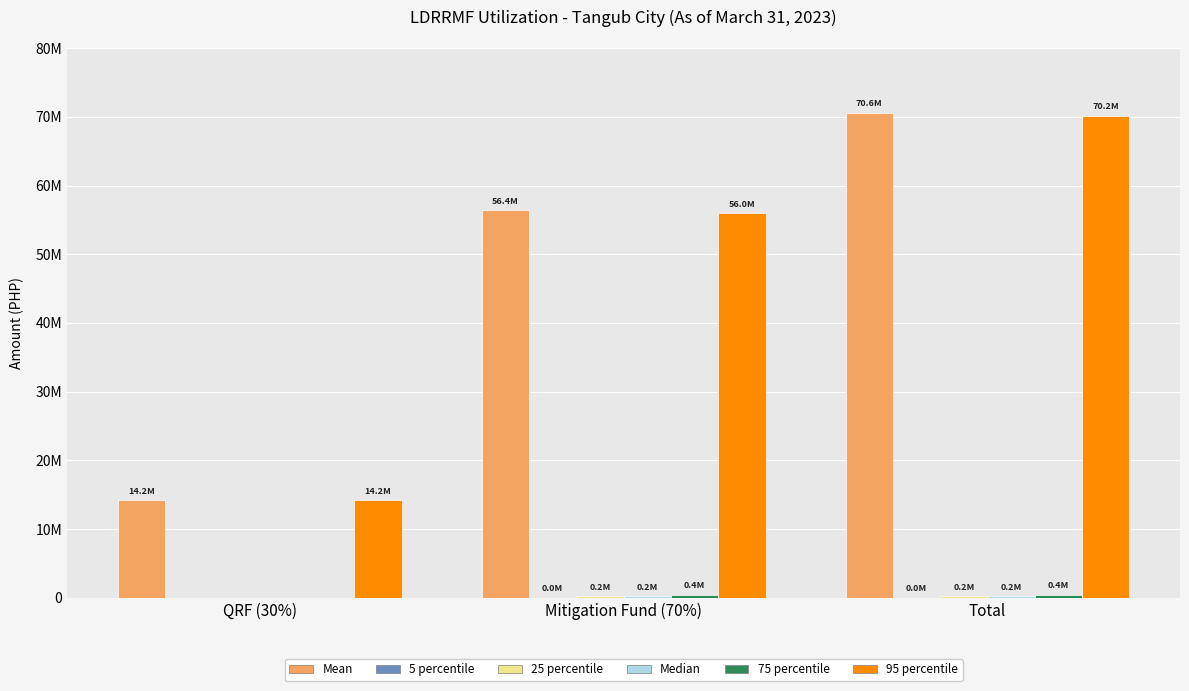

Are the bars grouped side by side (vs. stacked)?

Yes